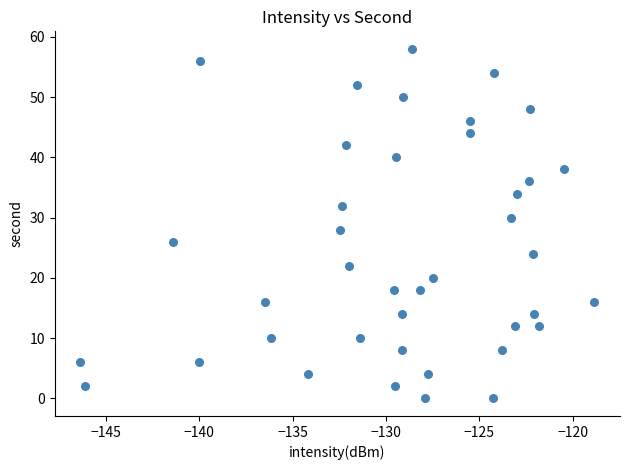

What is the range of Y values (max minus min)?

58